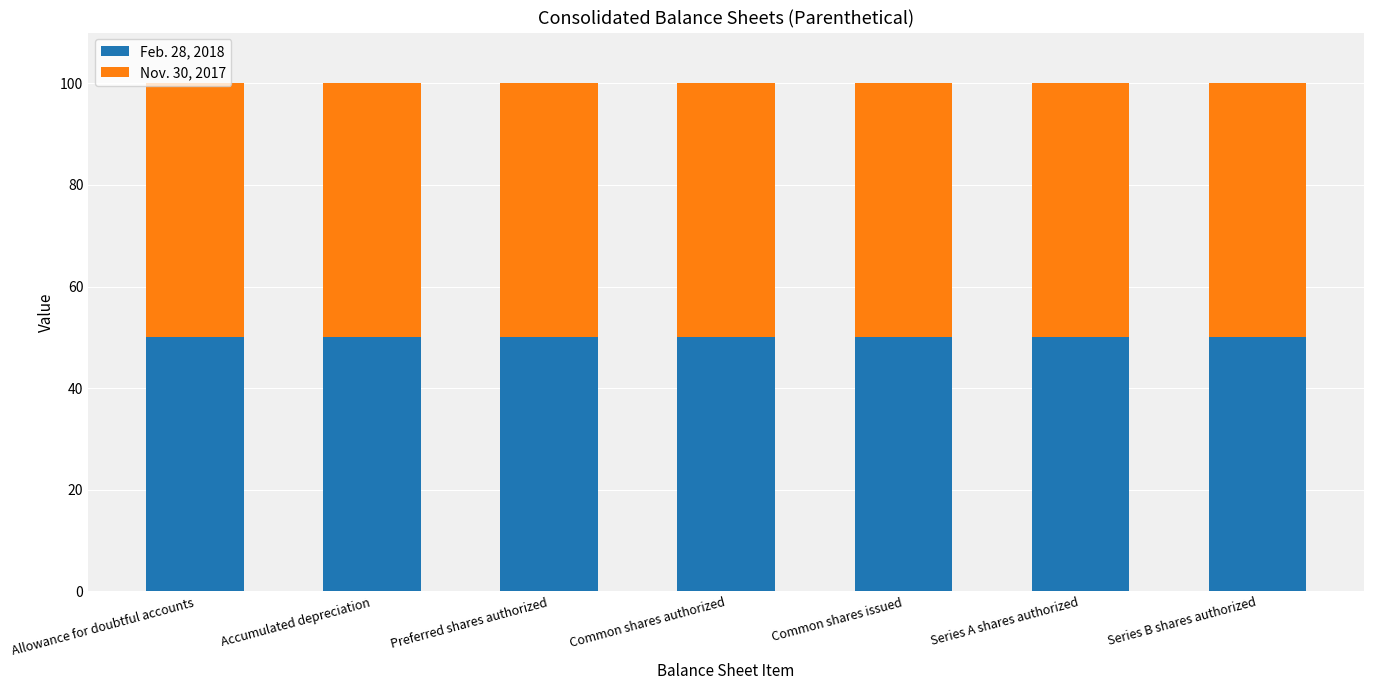

What is the average value of the Feb. 28, 2018 series?

50.0